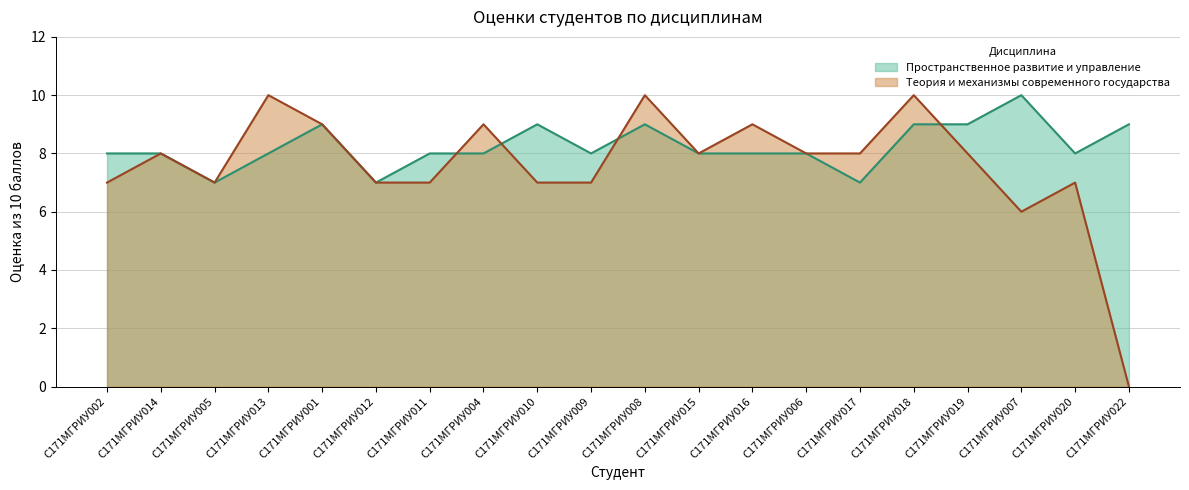

What is the difference between the Теория и механизмы современного государства values at С171МГРИУ016 and С171МГРИУ006?

1